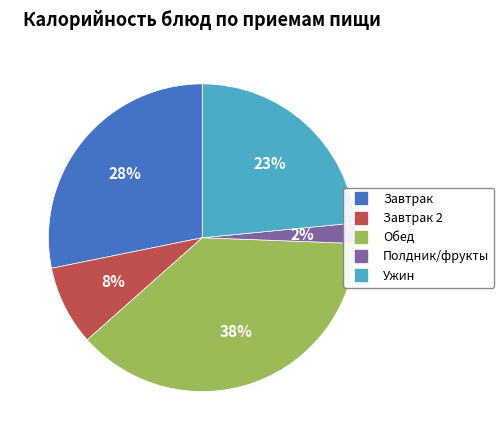

To the nearest percent, what is the difference between the largest and smallest slice percentages?

36%